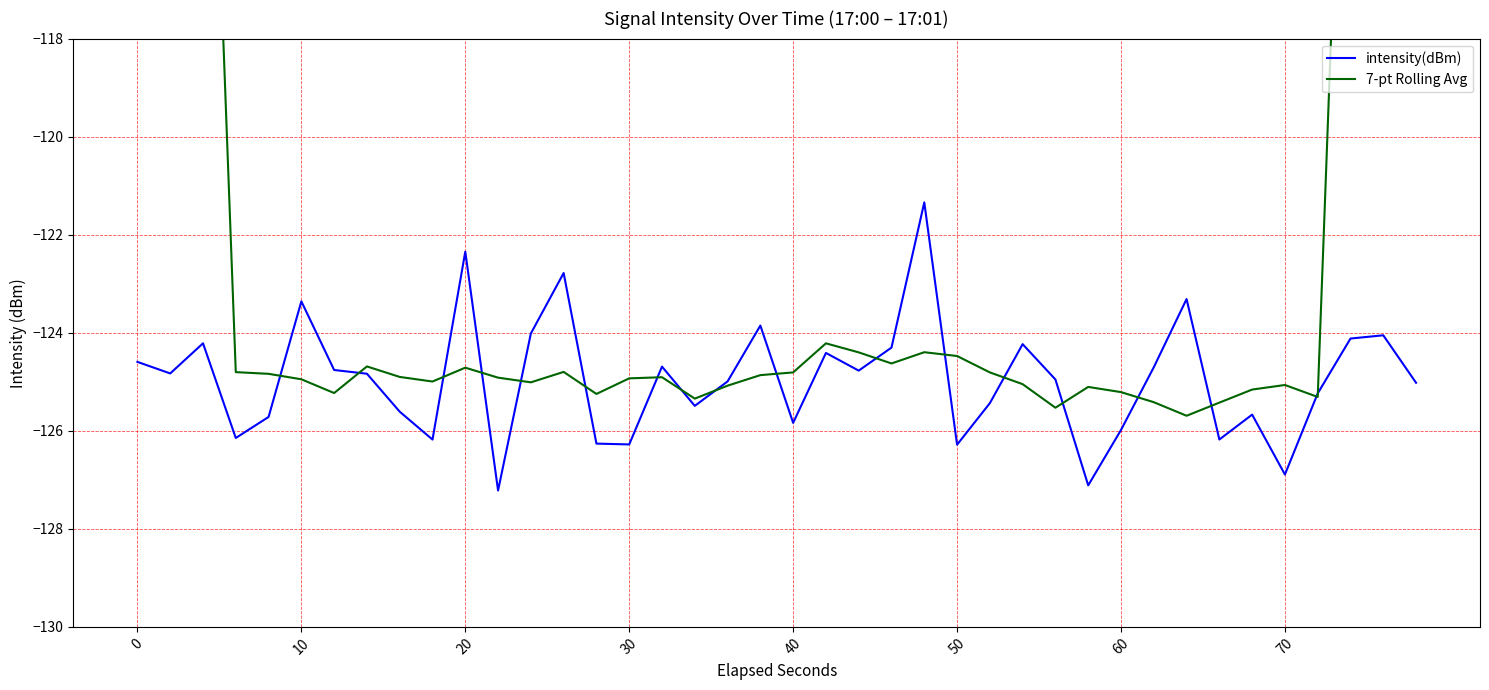

At how many categories does at least one series exceed -114?

6